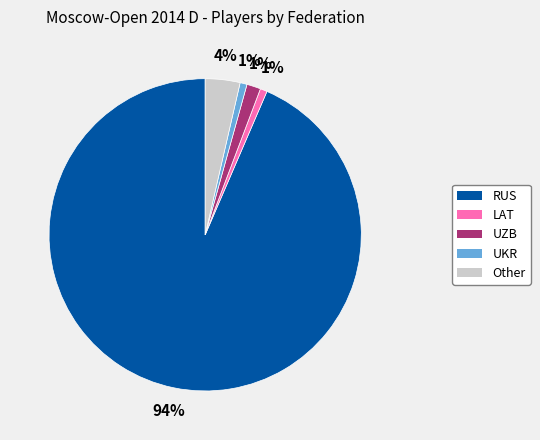

Count the number of slices in the pie.

5